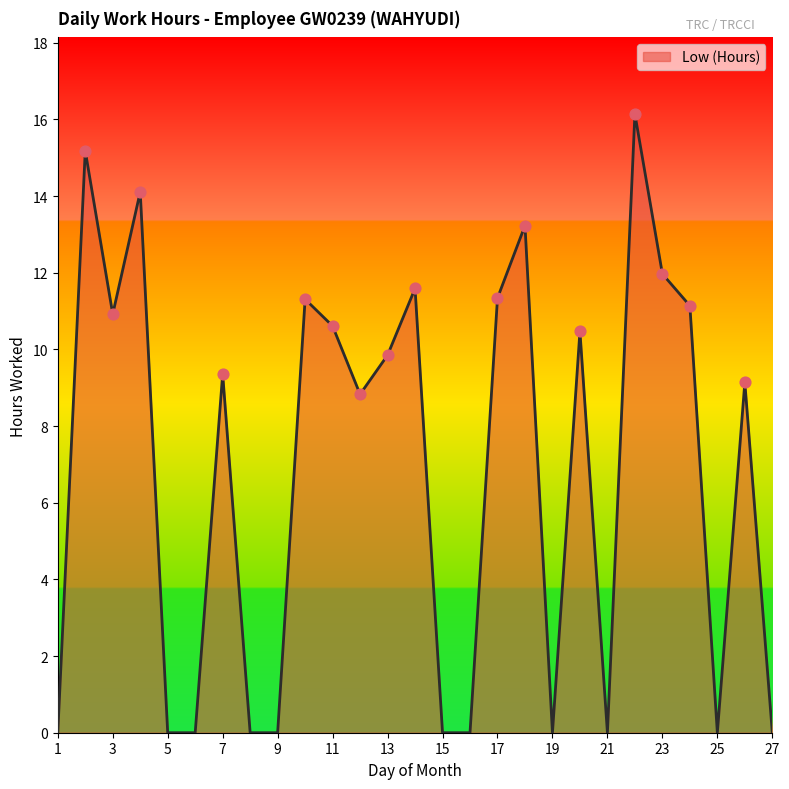

What is the difference between the maximum and minimum values?

16.1